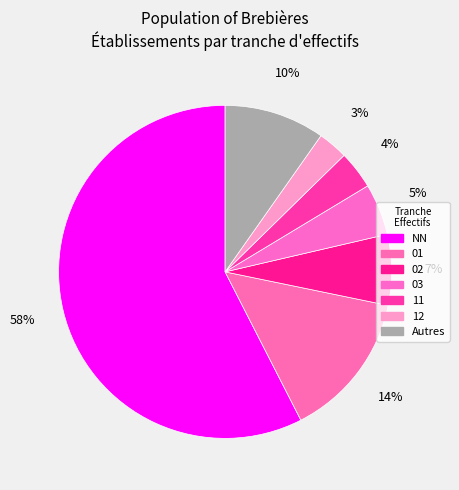

How many slices are in this pie chart?

7